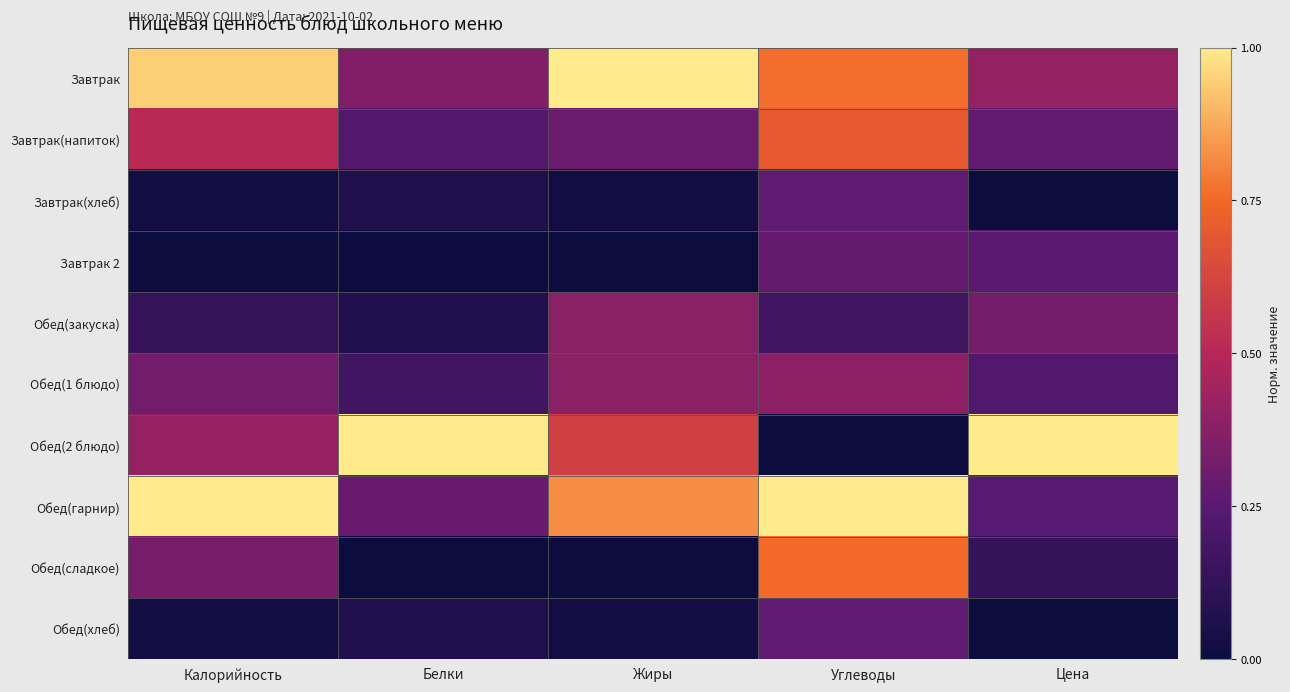

At which category is the sum across all series the highest?

Углеводы